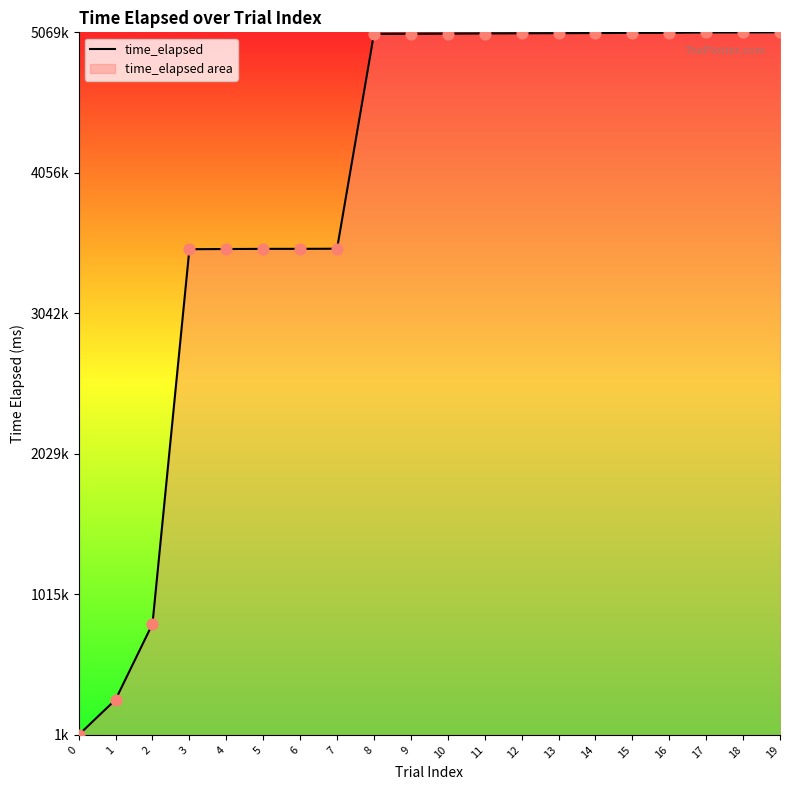

Which has a higher value, 13 or 19?

19